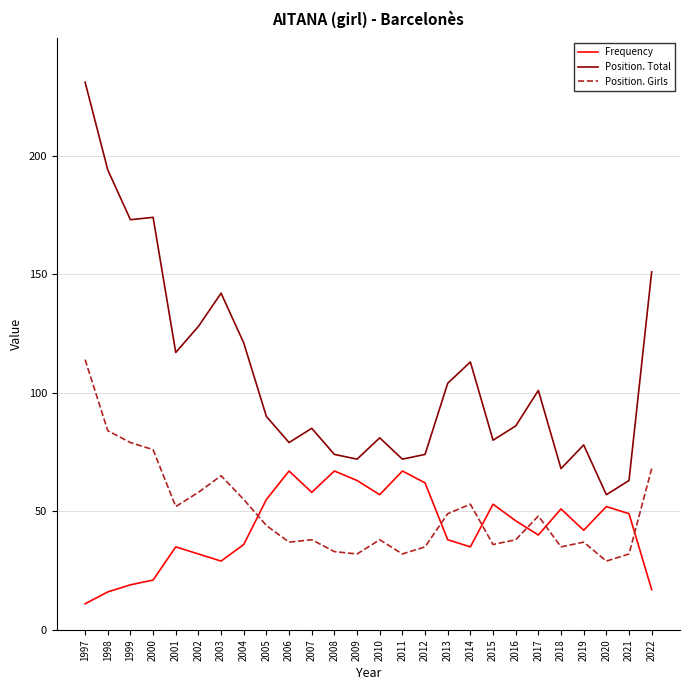

Which category has the highest value across all series?

1997